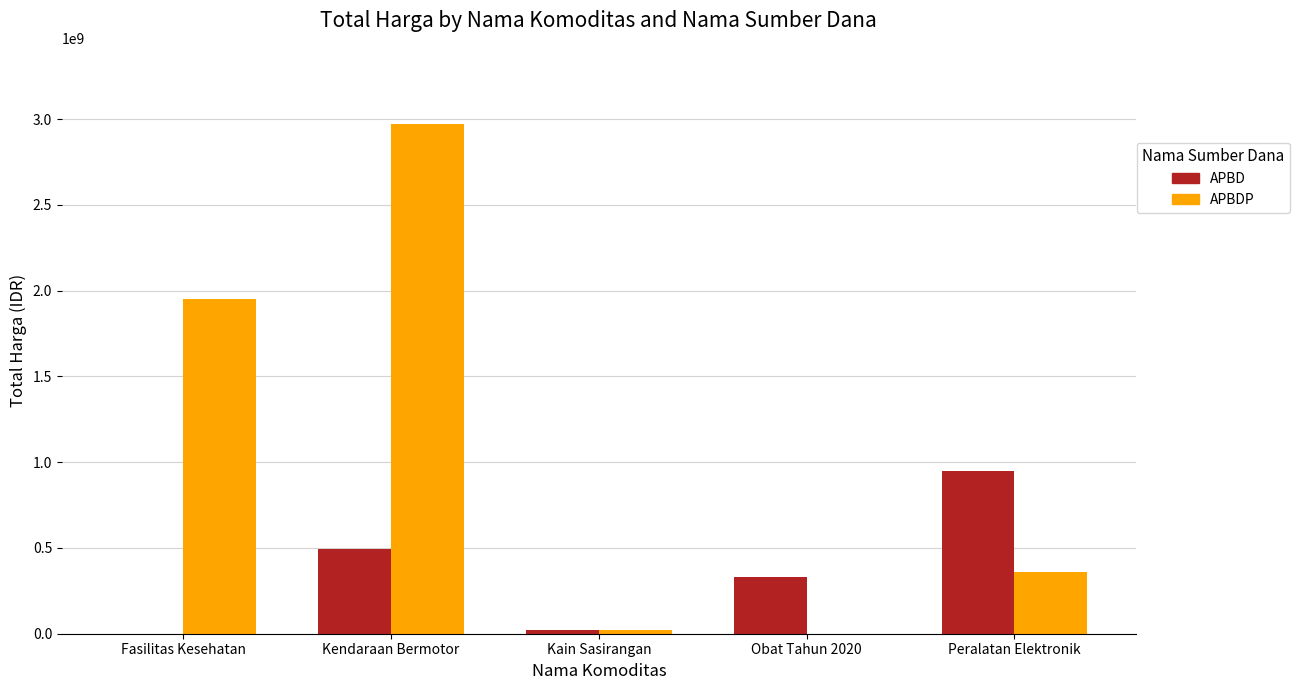

What value does the APBDP series have at Kendaraan Bermotor?

2970002000